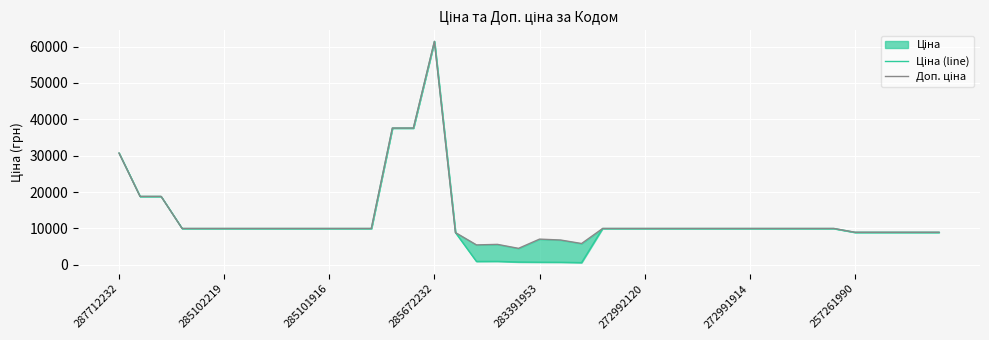

Count the number of categories in the chart.

40